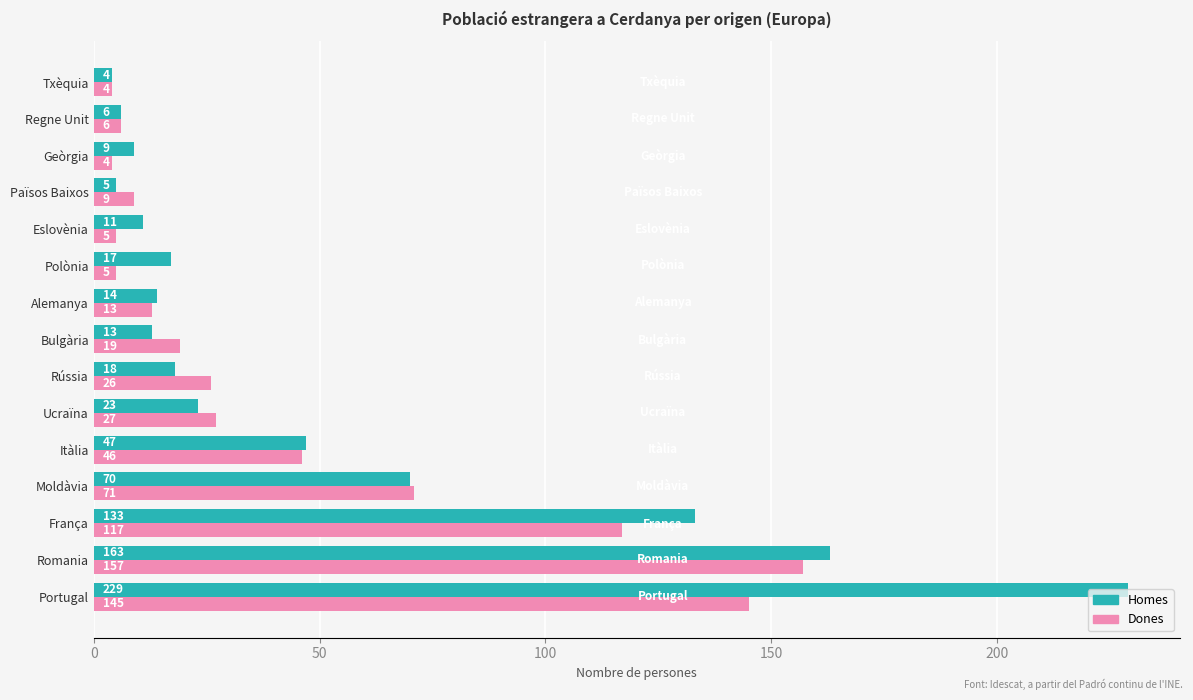

What is the difference between the second highest and second lowest values in the Dones series?

141